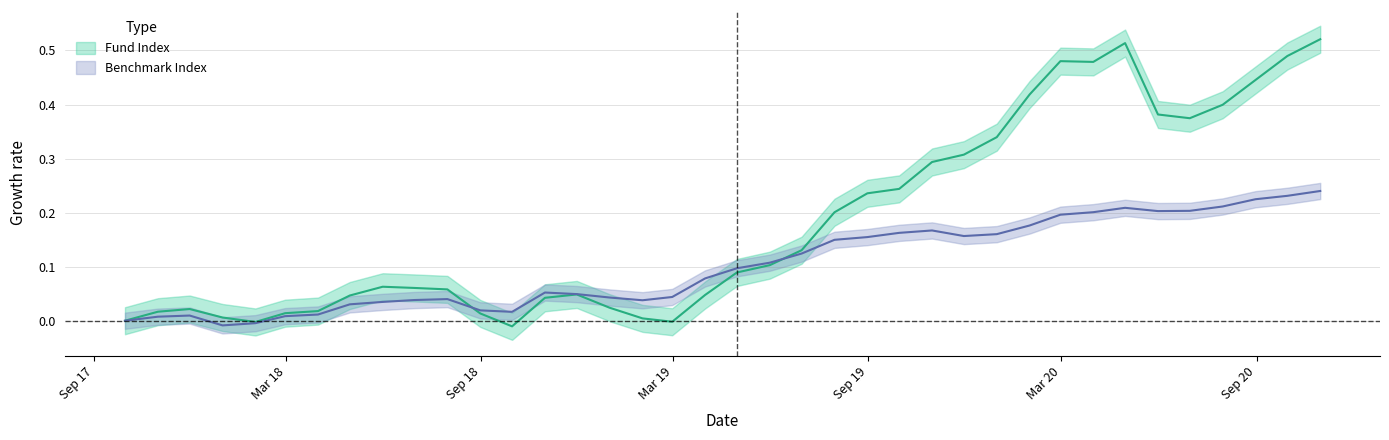

Does the chart display data point markers on the line(s)?

No